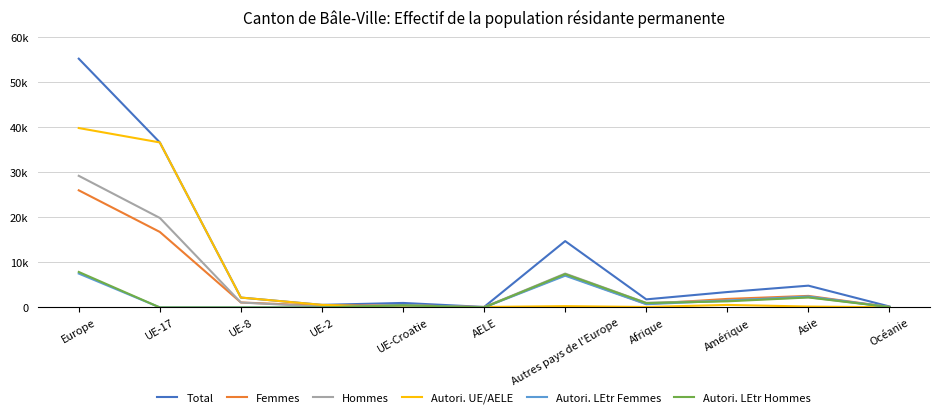

What are all the series names shown in the legend?

Total, Femmes, Hommes, Autori. UE/AELE, Autori. LEtr Femmes, Autori. LEtr Hommes